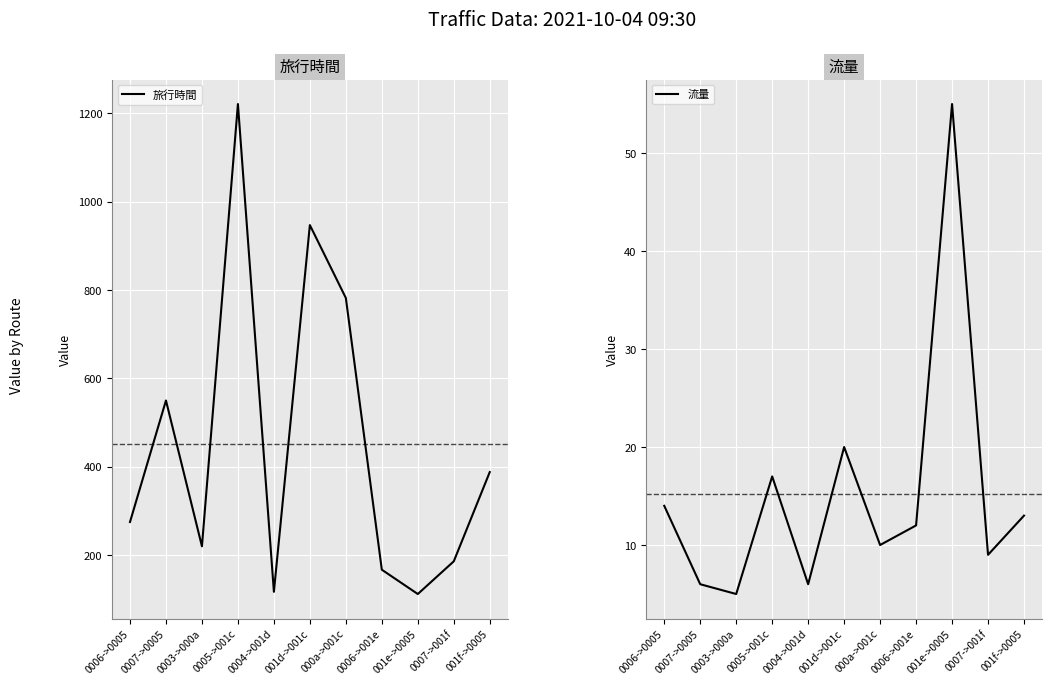

What is the total value across all series at 0007->0005?

556